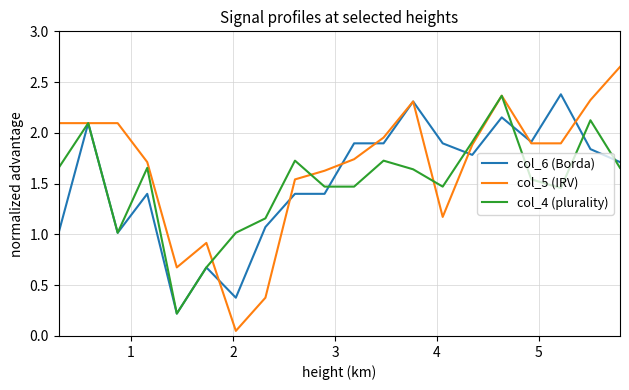

How many interior local peaks does the col_4 (plurality) series have?

6